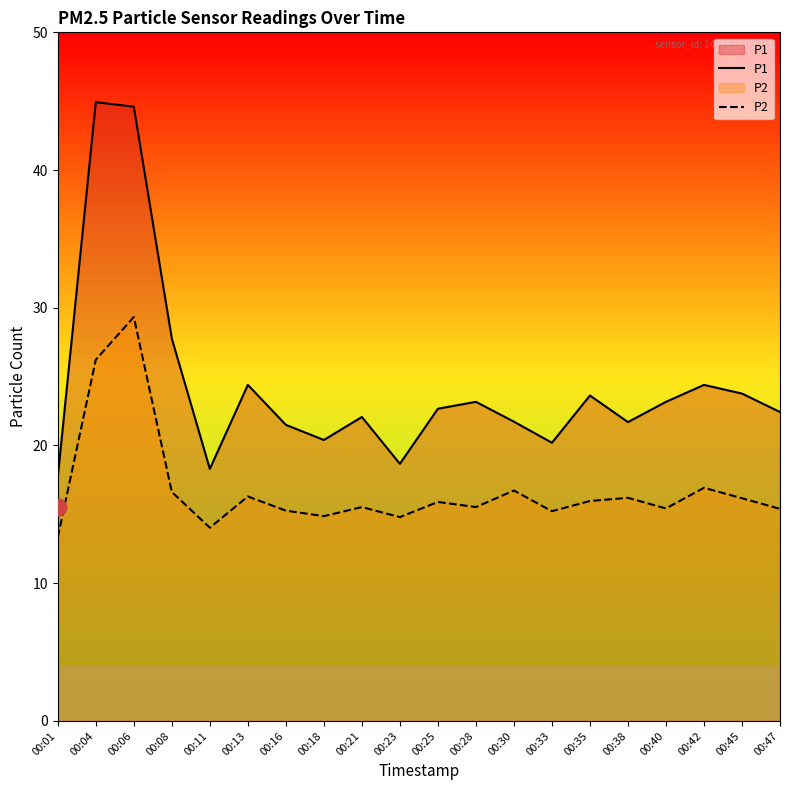

Reading left to right, list all the values displayed in this chart.

P1: 17.7	44.9	44.6	27.8	18.3	24.4	21.5	20.4	22.1	18.7	22.7	23.2	21.7	20.2	23.6	21.7	23.2	24.4	23.8	22.4
P2: 13.3	26.2	29.3	16.6	14.0	16.3	15.3	14.9	15.5	14.8	15.9	15.5	16.7	15.2	16.0	16.2	15.4	16.9	16.2	15.4